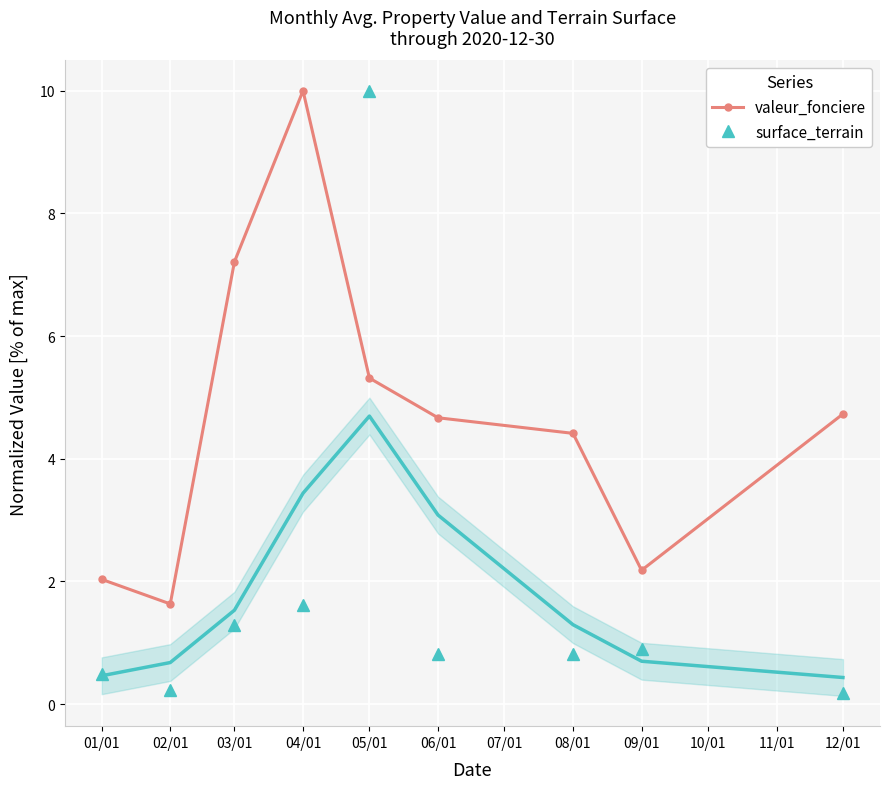

Where is surface_terrain nearest to the value 5?

04/01